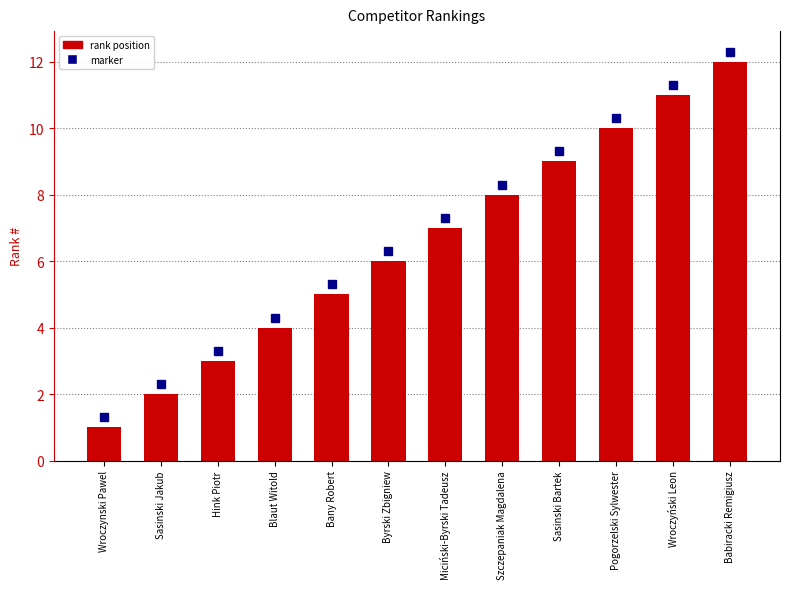

The value at Pogorzelski Sylwester is 10. True or false?

True